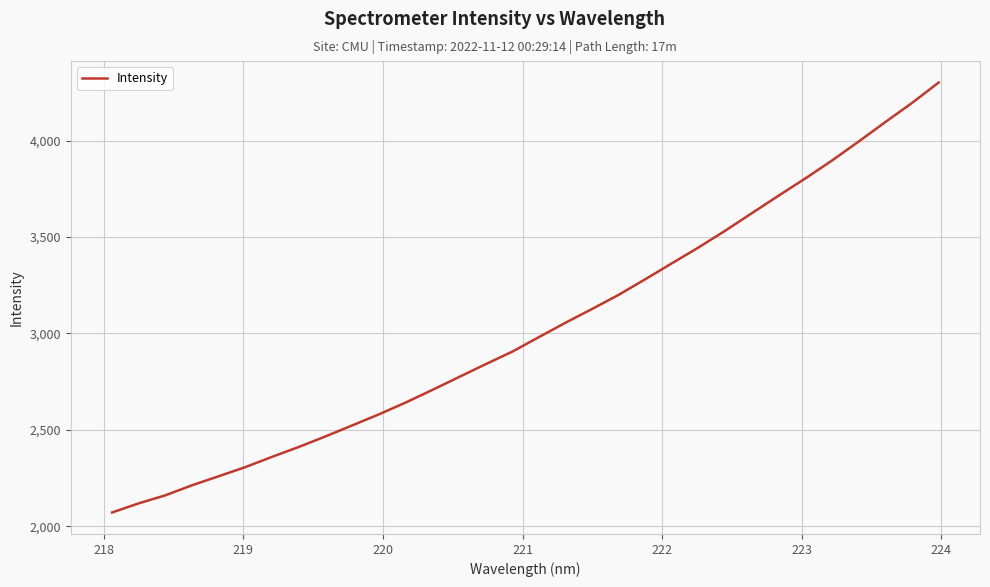

What is the greatest value displayed?

4300.9